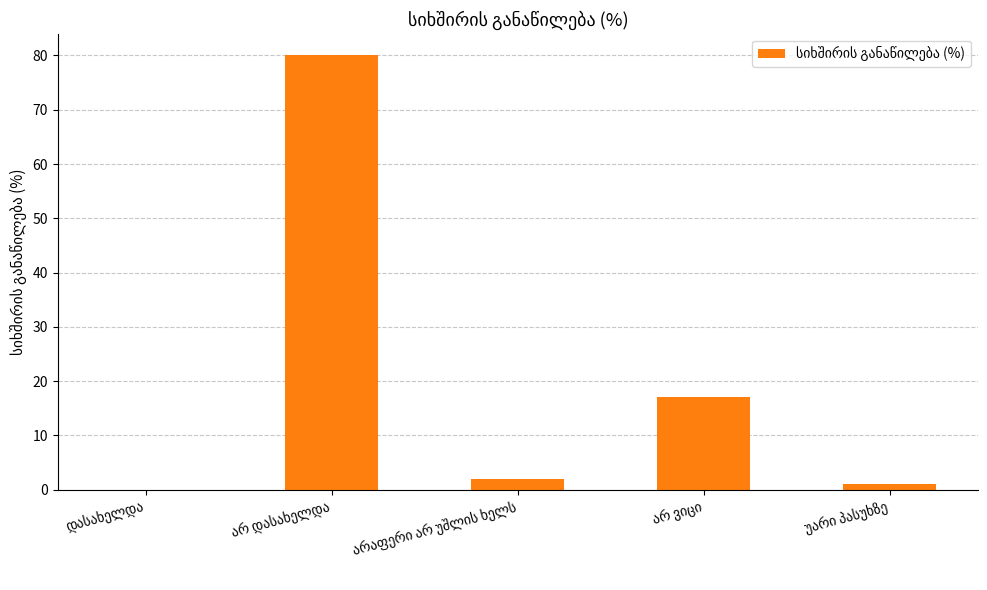

What is the greatest value displayed?

80